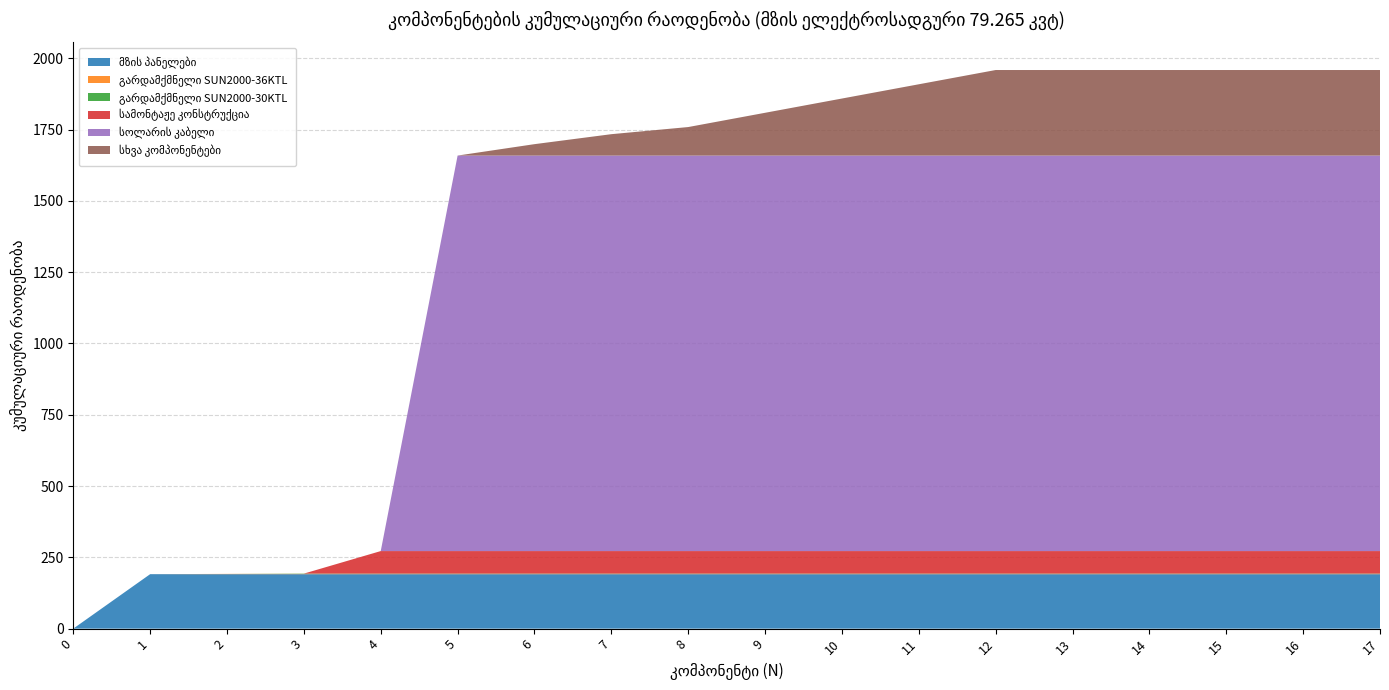

Reading left to right, what are all the values shown in this chart?

მზის პანელები: 0	191	191	191	191	191	191	191	191	191	191	191	191	191	191	191	191	191
გარდამქმნელი SUN2000-36KTL: 0	0	1	1	1	1	1	1	1	1	1	1	1	1	1	1	1	1
გარდამქმნელი SUN2000-30KTL: 0	0	0	1	1	1	1	1	1	1	1	1	1	1	1	1	1	1
სამონტაჟე კონსტრუქცია: 0	0	0	0	79	79	79	79	79	79	79	79	79	79	79	79	79	79
სოლარის კაბელი: 0	0	0	0	0	1387	1387	1387	1387	1387	1387	1387	1387	1387	1387	1387	1387	1387
სხვა კომპონენტები: 0	0	0	0	0	0	40	75	100	150	200	250	300	300	300	300	300	300